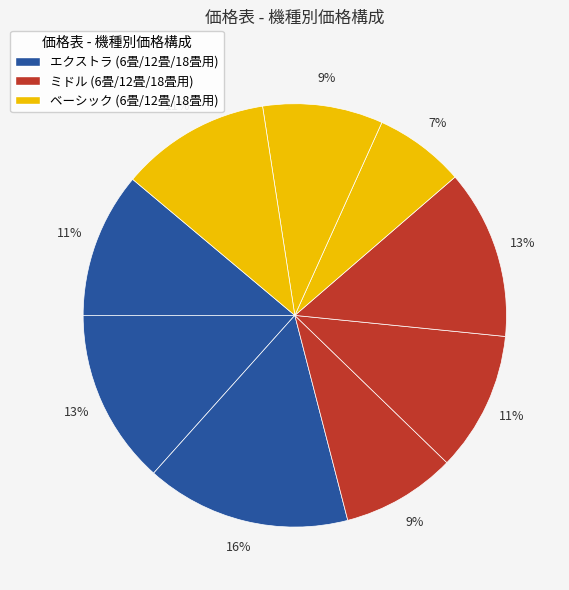

How many segments does this pie chart have?

9